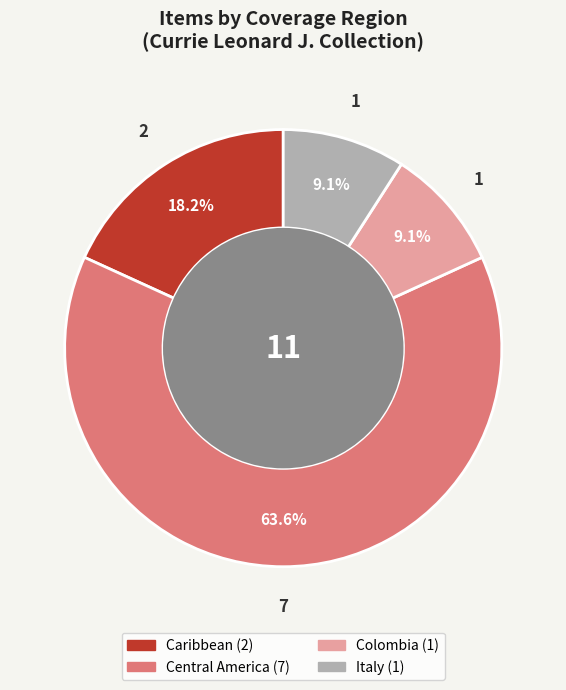

Does any single category account for the majority?

Yes